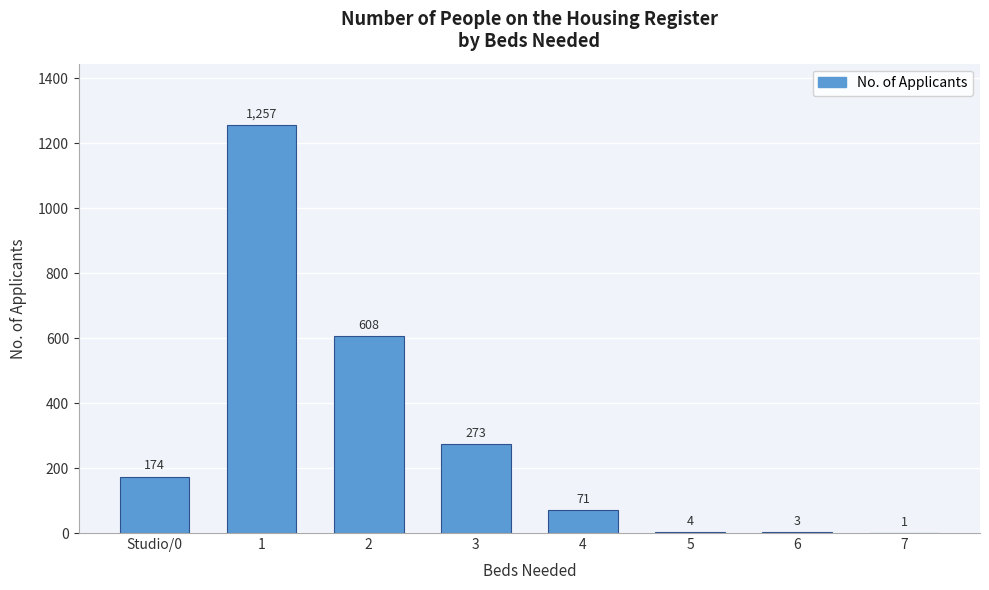

Reading left to right, extract all data points from this chart.

Studio/0=174	1=1257	2=608	3=273	4=71	5=4	6=3	7=1